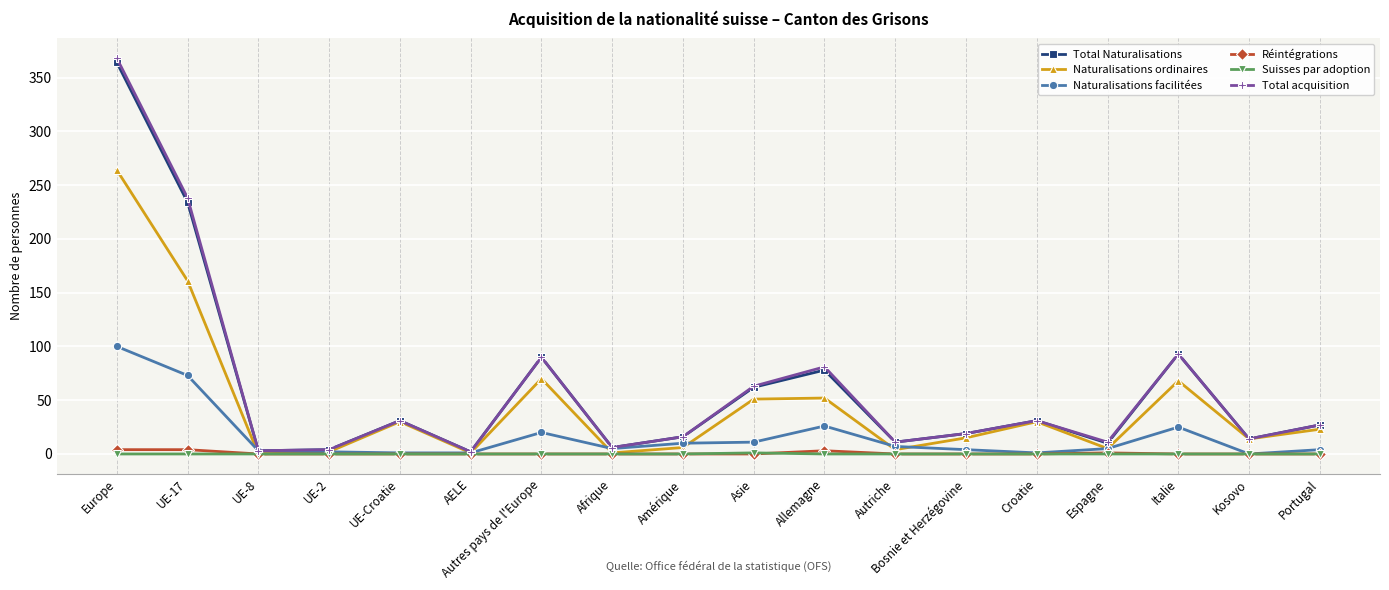

Count the number of data series in this chart.

6